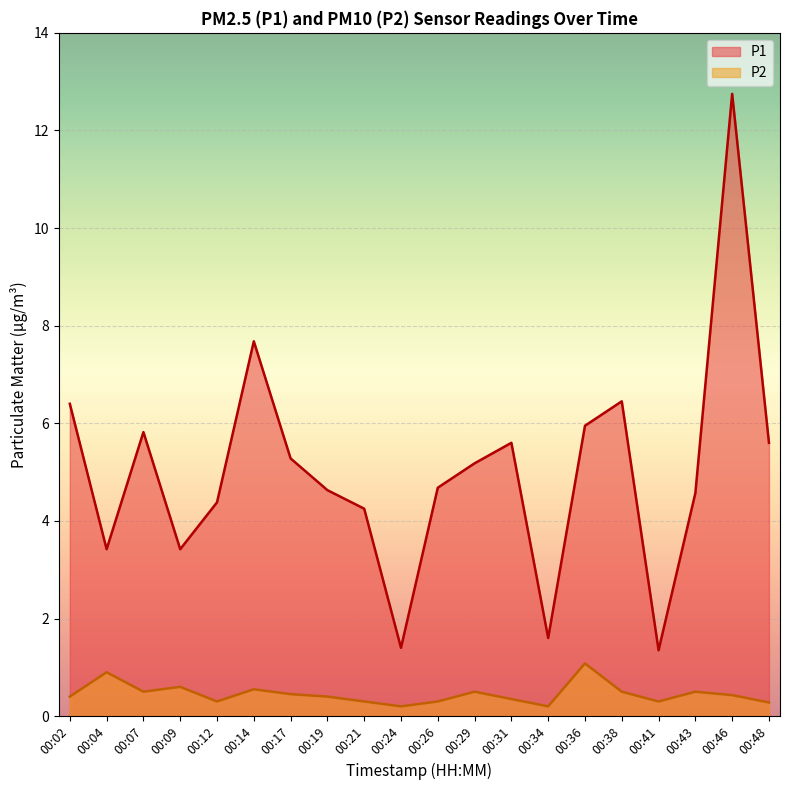

Reading right to left, transcribe all the data shown in this chart.

P1: 00:48=5.6	00:46=12.8	00:43=4.6	00:41=1.4	00:38=6.5	00:36=6.0	00:34=1.6	00:31=5.6	00:29=5.2	00:26=4.7	00:24=1.4	00:21=4.2	00:19=4.6	00:17=5.3	00:14=7.7	00:12=4.4	00:09=3.4	00:07=5.8	00:04=3.4	00:02=6.4
P2: 00:48=0.3	00:46=0.4	00:43=0.5	00:41=0.3	00:38=0.5	00:36=1.1	00:34=0.2	00:31=0.3	00:29=0.5	00:26=0.3	00:24=0.2	00:21=0.3	00:19=0.4	00:17=0.5	00:14=0.6	00:12=0.3	00:09=0.6	00:07=0.5	00:04=0.9	00:02=0.4